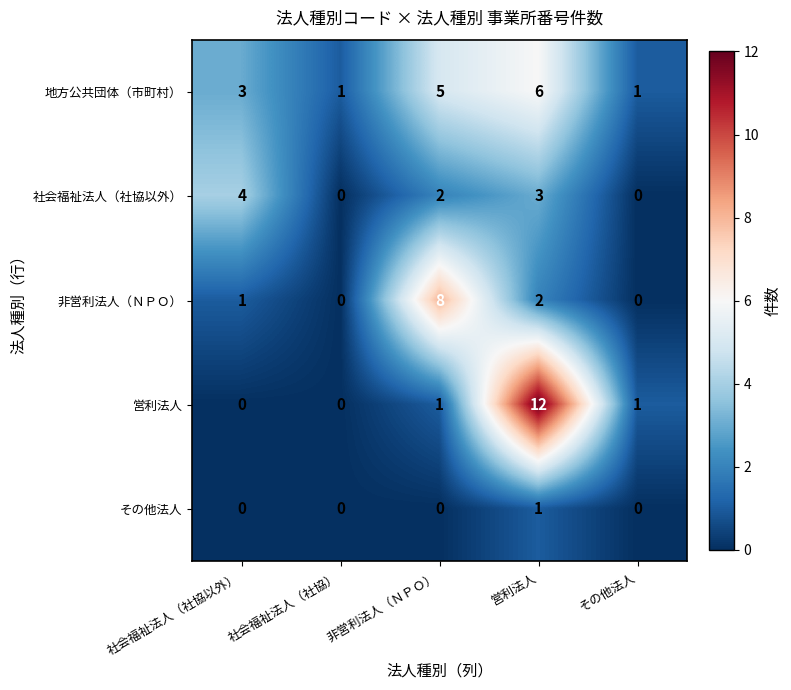

Which category has the highest value across all series?

営利法人